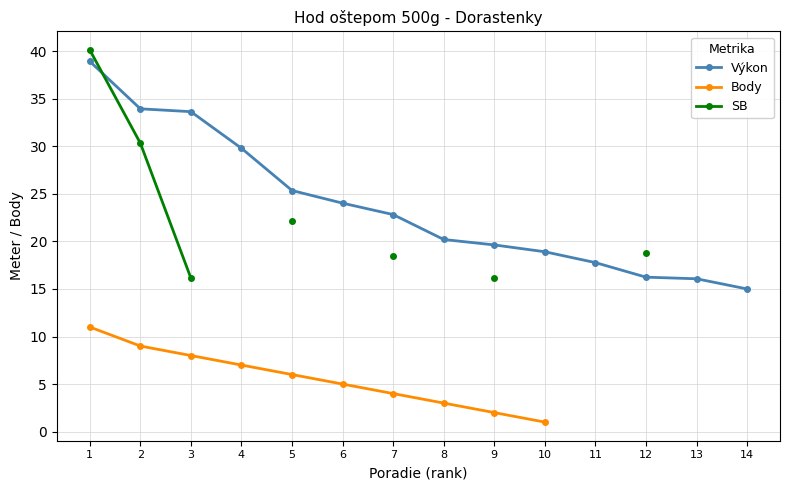

What are all the series names shown in the legend?

Výkon, Body, SB